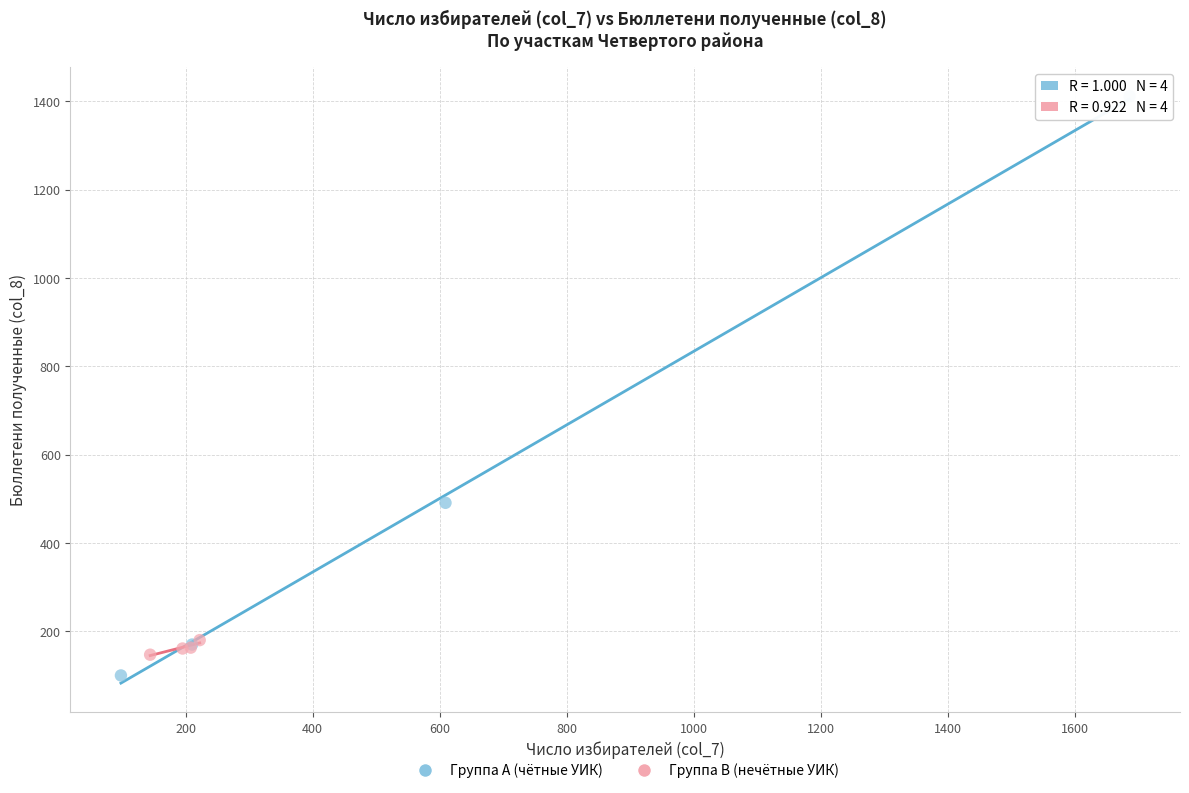

Which series contains the highest Y value?

Группа A (чётные УИК)